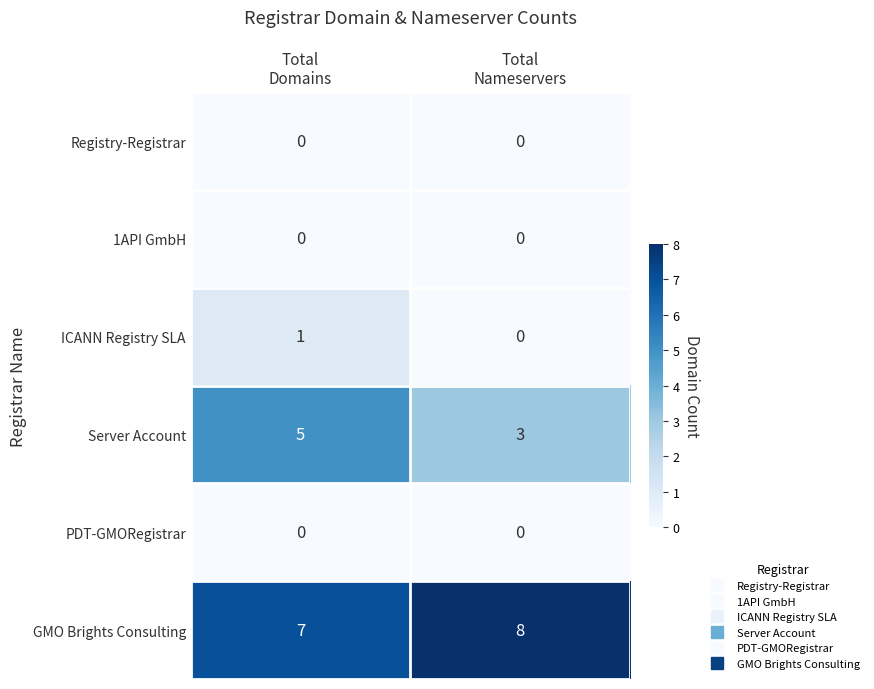

Which series has the widest spread of values?

Server Account